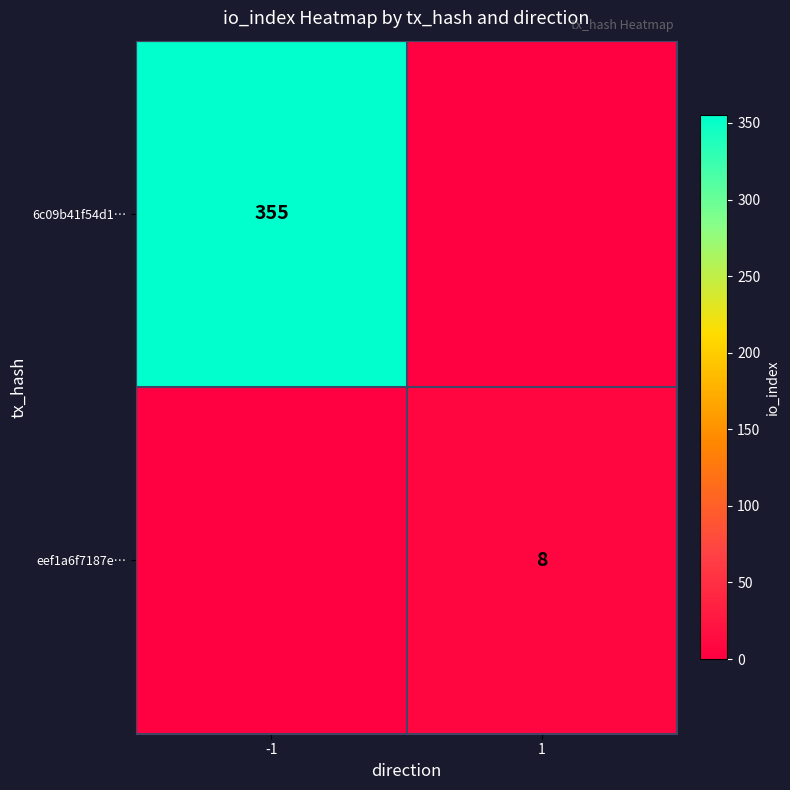

True or false: 6c09b41f54d1… has a value of 355 at -1.

True